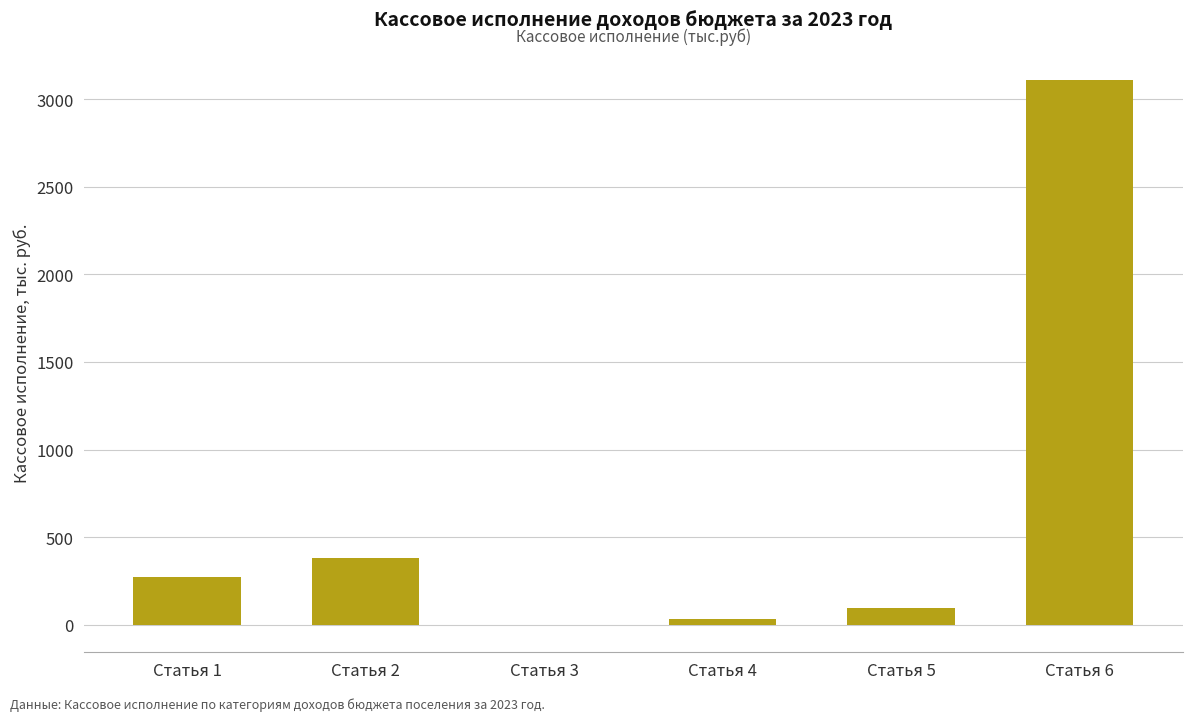

At which category does the chart reach its peak across all series?

Статья 6